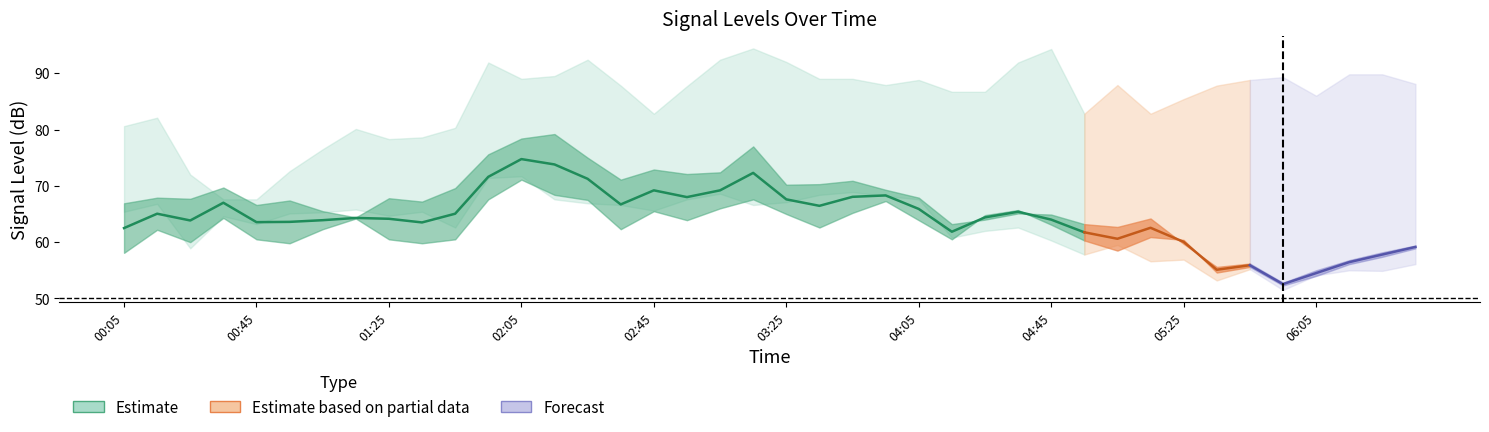

At how many categories does at least one series exceed 90?

7